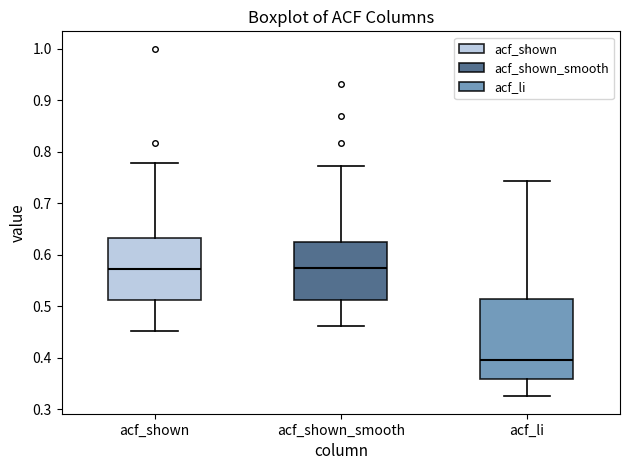

Where is the lower edge of the box for acf_shown_smooth on the y-axis? The values are not printed on the chart, so give them approximately, as read against the axis.

0.51